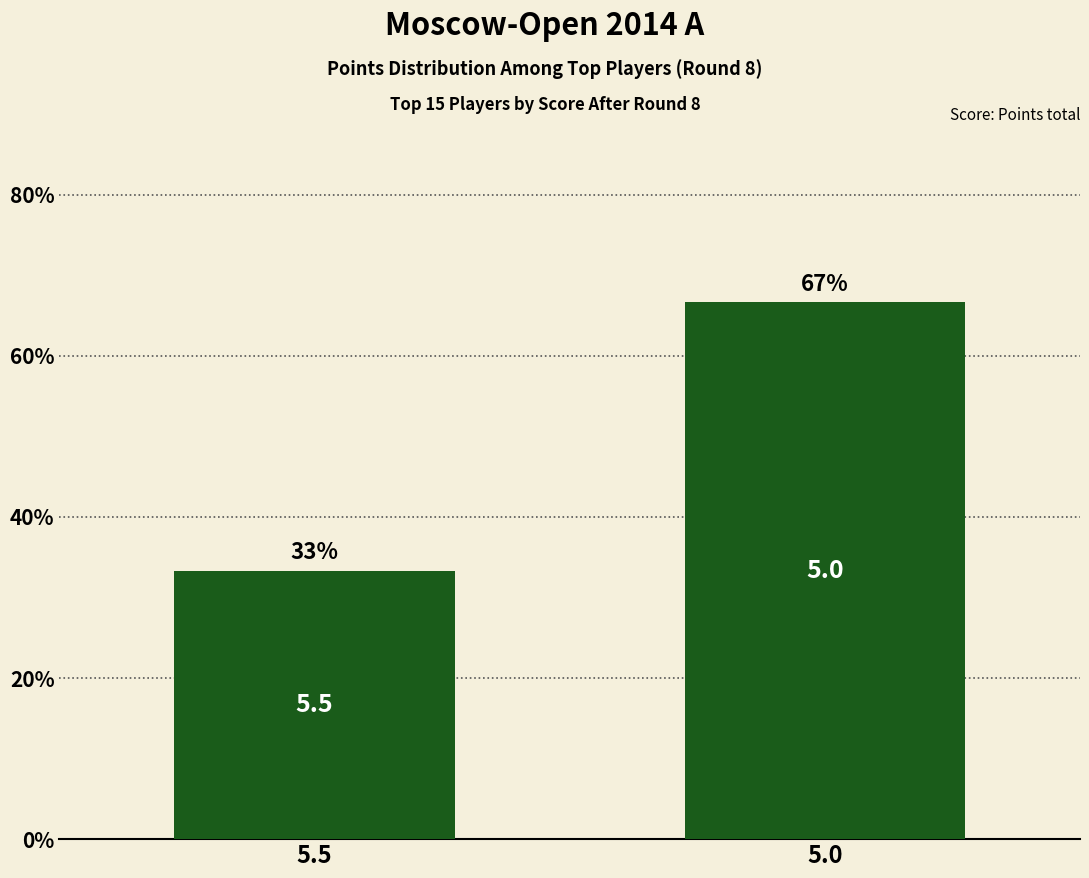

Does the chart contain any negative values?

No